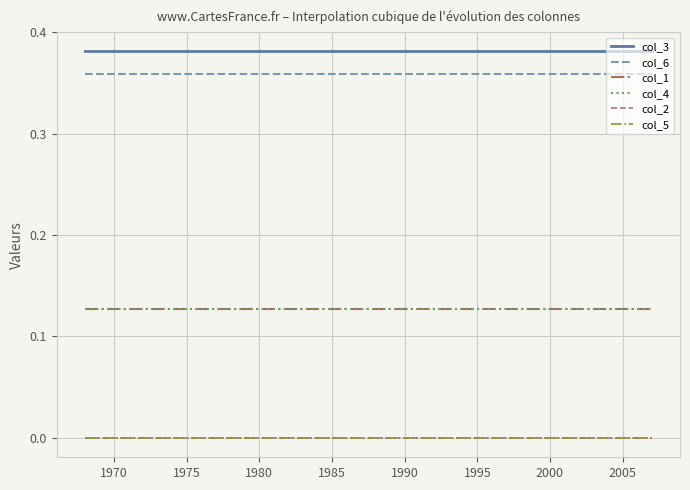

Does the chart have visible grid lines?

Yes